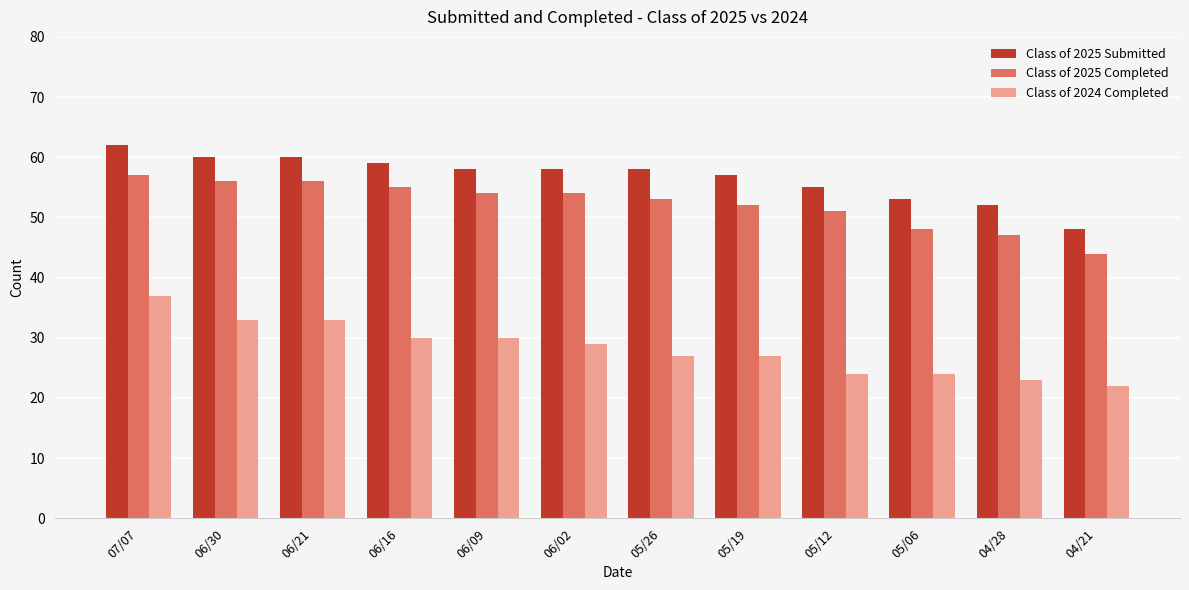

Reading right to left, what are all the values shown in this chart?

Class of 2025 Submitted: 48	52	53	55	57	58	58	58	59	60	60	62
Class of 2025 Completed: 44	47	48	51	52	53	54	54	55	56	56	57
Class of 2024 Completed: 22	23	24	24	27	27	29	30	30	33	33	37